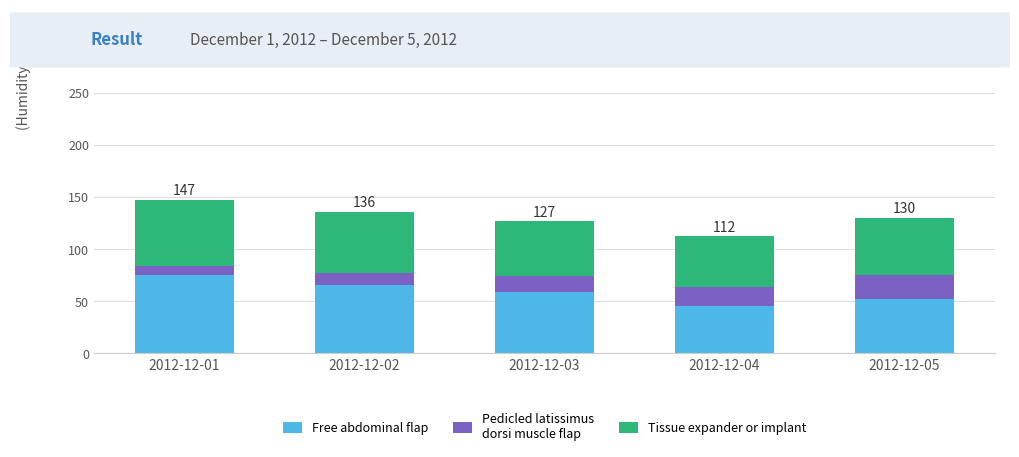

How many series are shown in this chart?

3